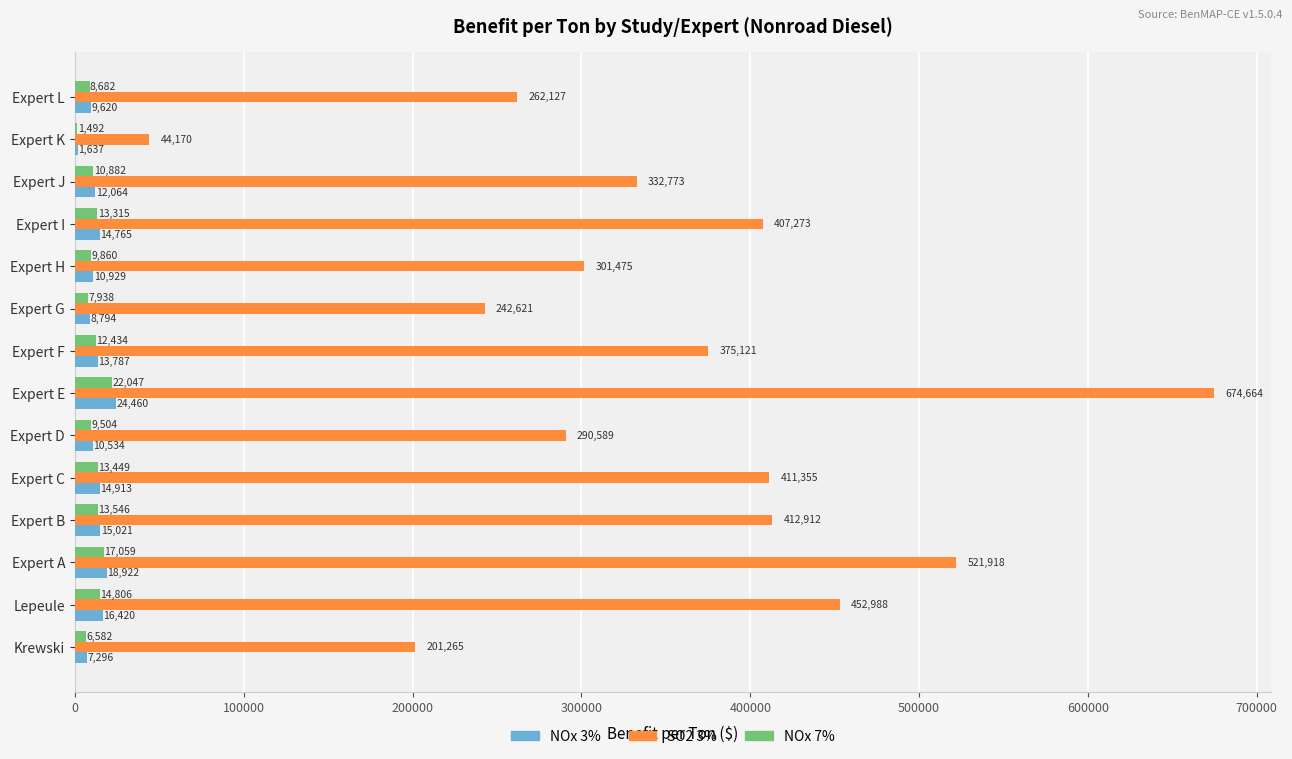

At which label is SO2 3% closest to 359417?

Expert F